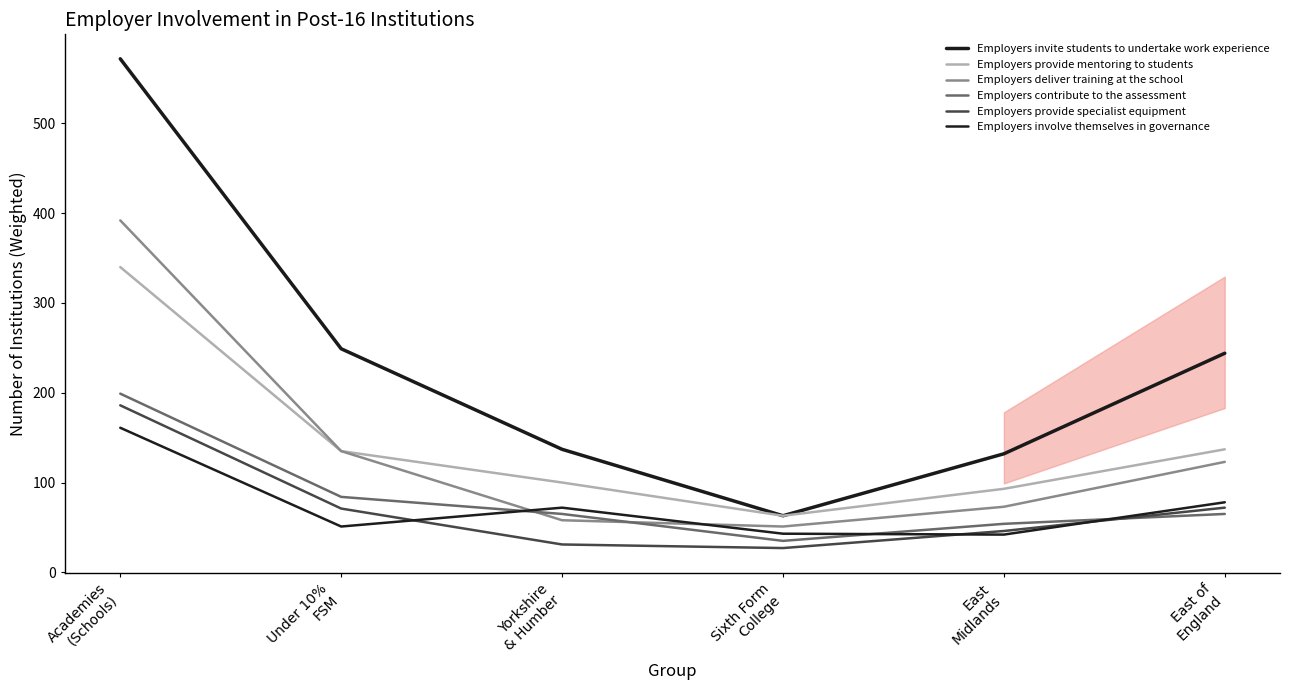

At which category does Employers invite students to undertake work experience reach its first local valley?

Sixth Form
College